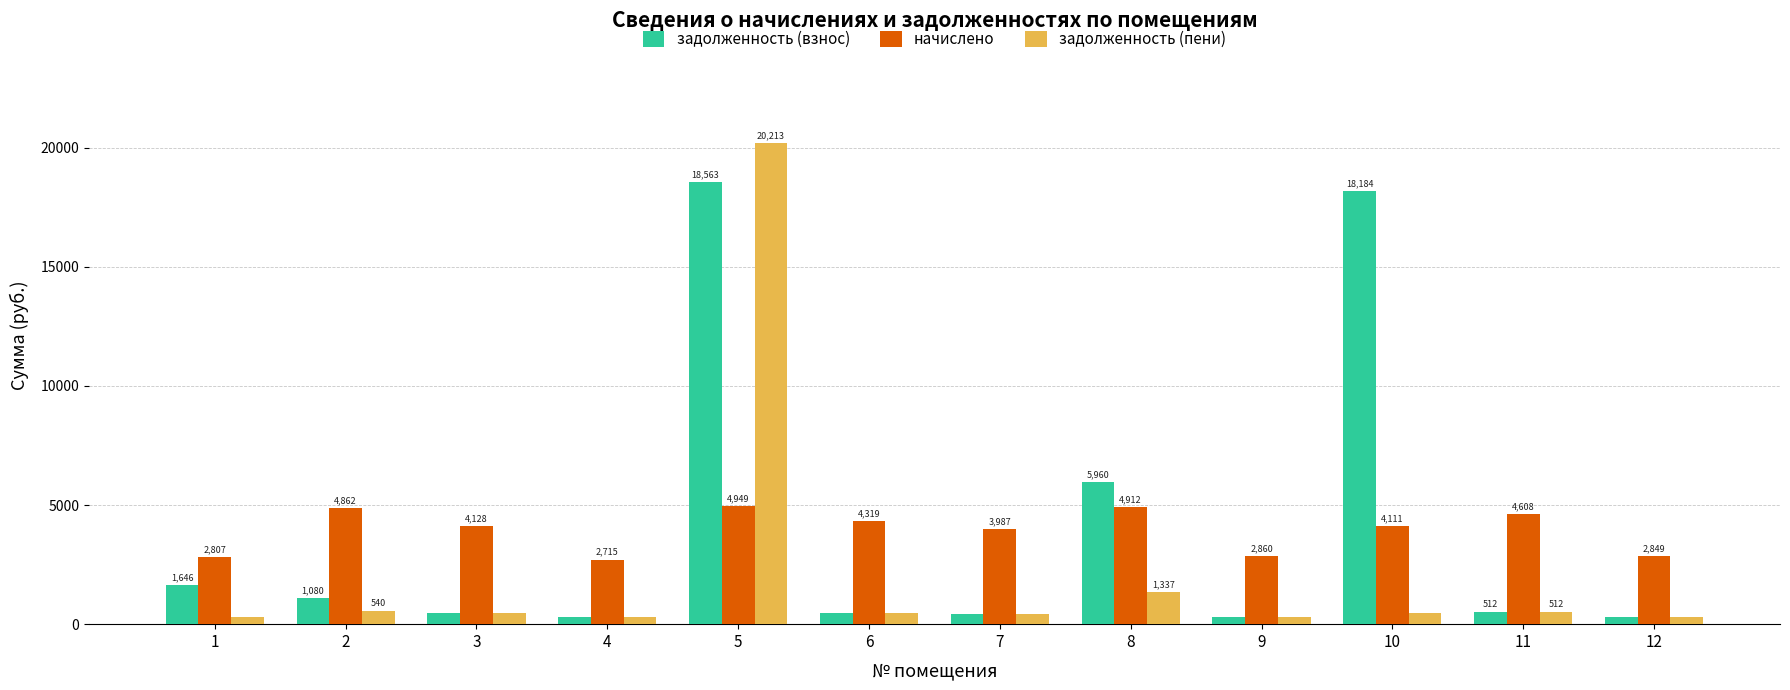

How many data points in задолженность (пени) are above 458?

6